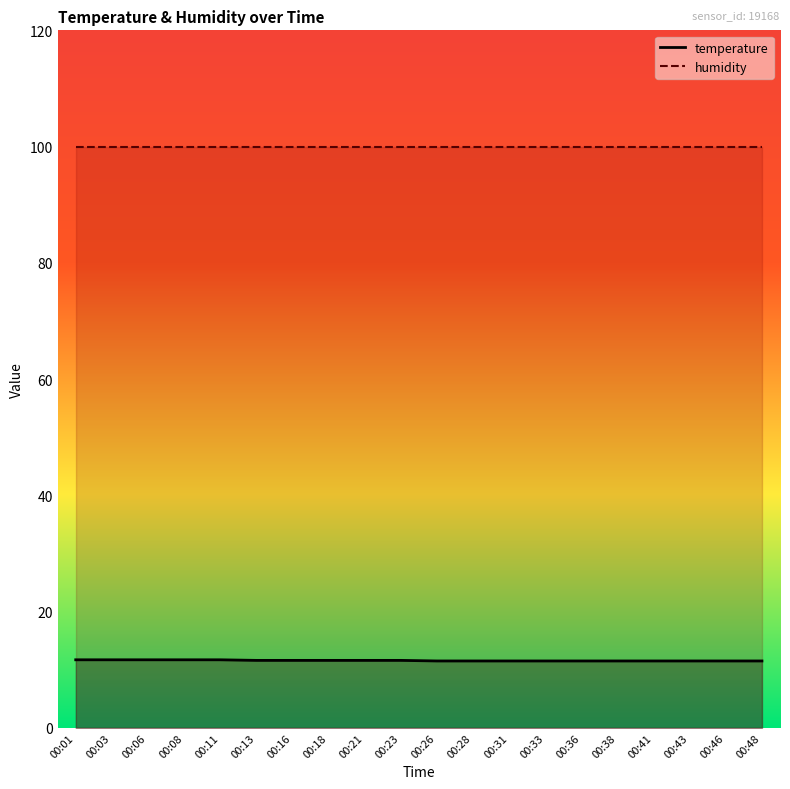

How many data points does each series have?

20